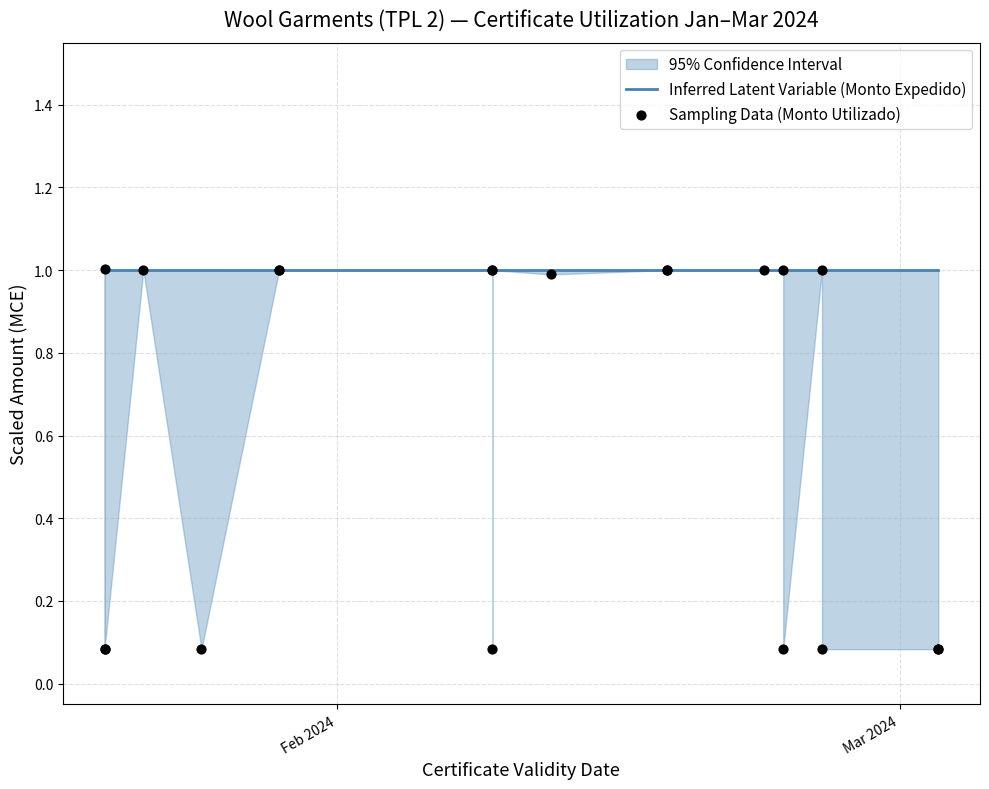

Is the value of Sampling Data (Monto Utilizado) at 5 greater than the value of Inferred Latent Variable (Monto Expedido) at 16?

No